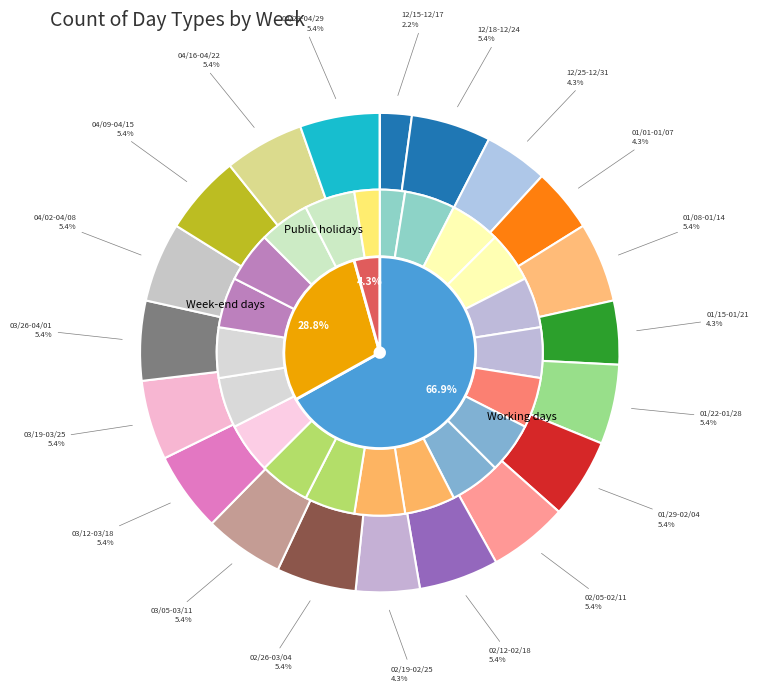

Is it true that 02/19-02/25 is 14% of the pie?

False